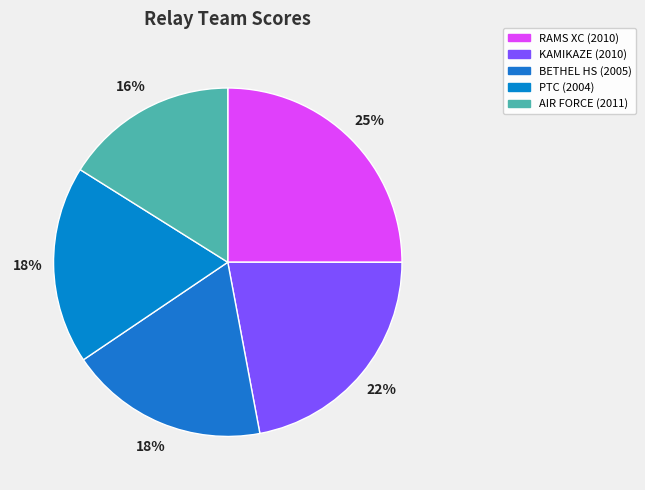

Which category has the smallest portion of the pie?

AIR FORCE (2011)